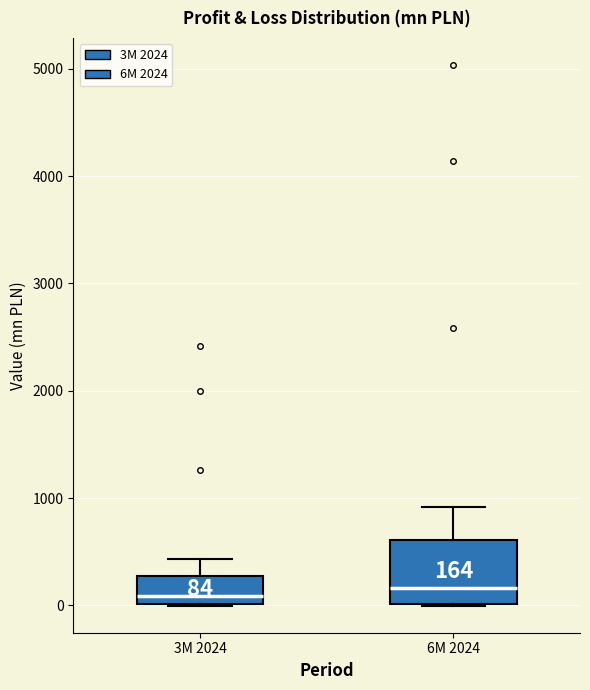

Which box is the tallest, from its lower edge to its upper edge?

6M 2024